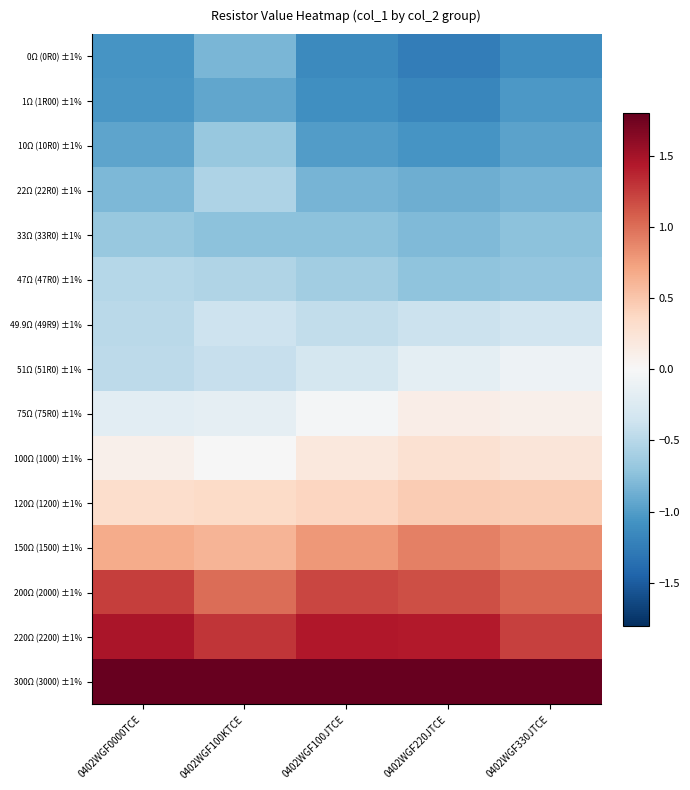

Which label corresponds to the largest value in the chart?

0402WGF0000TCE